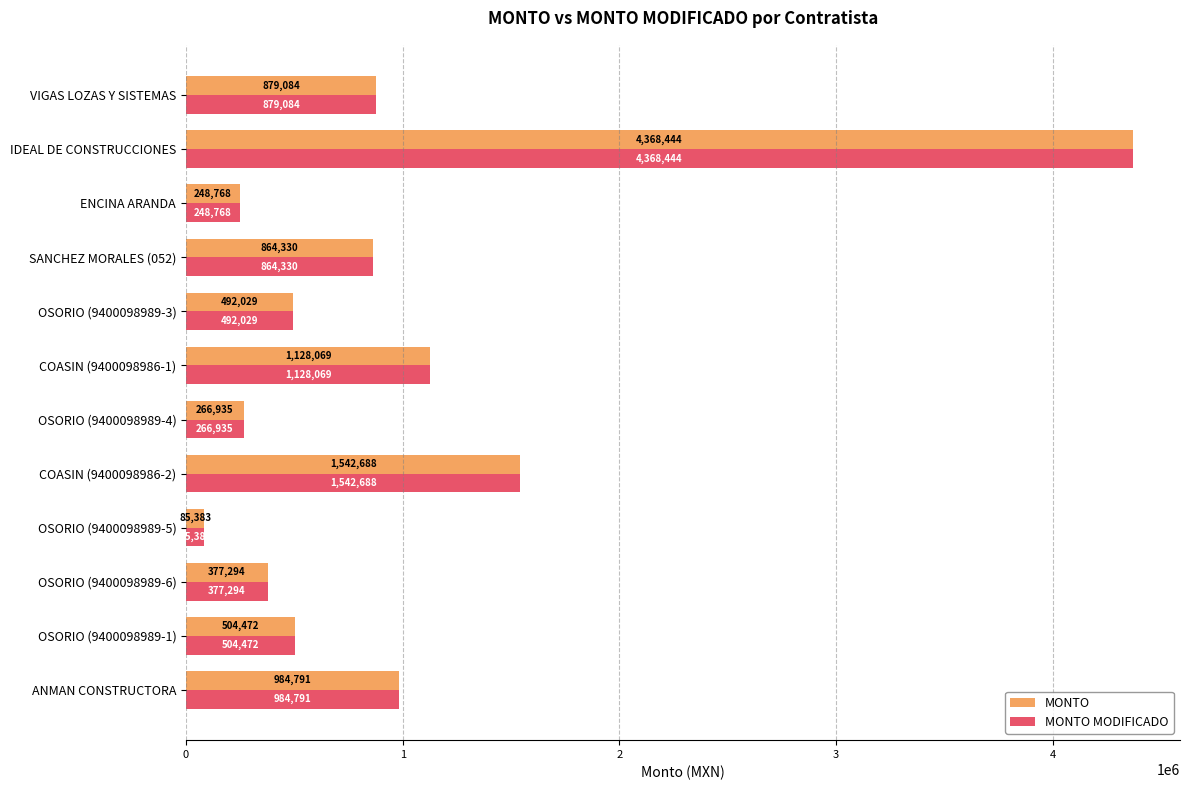

True or false: MONTO has a value of 984790.9 at ANMAN CONSTRUCTORA.

True